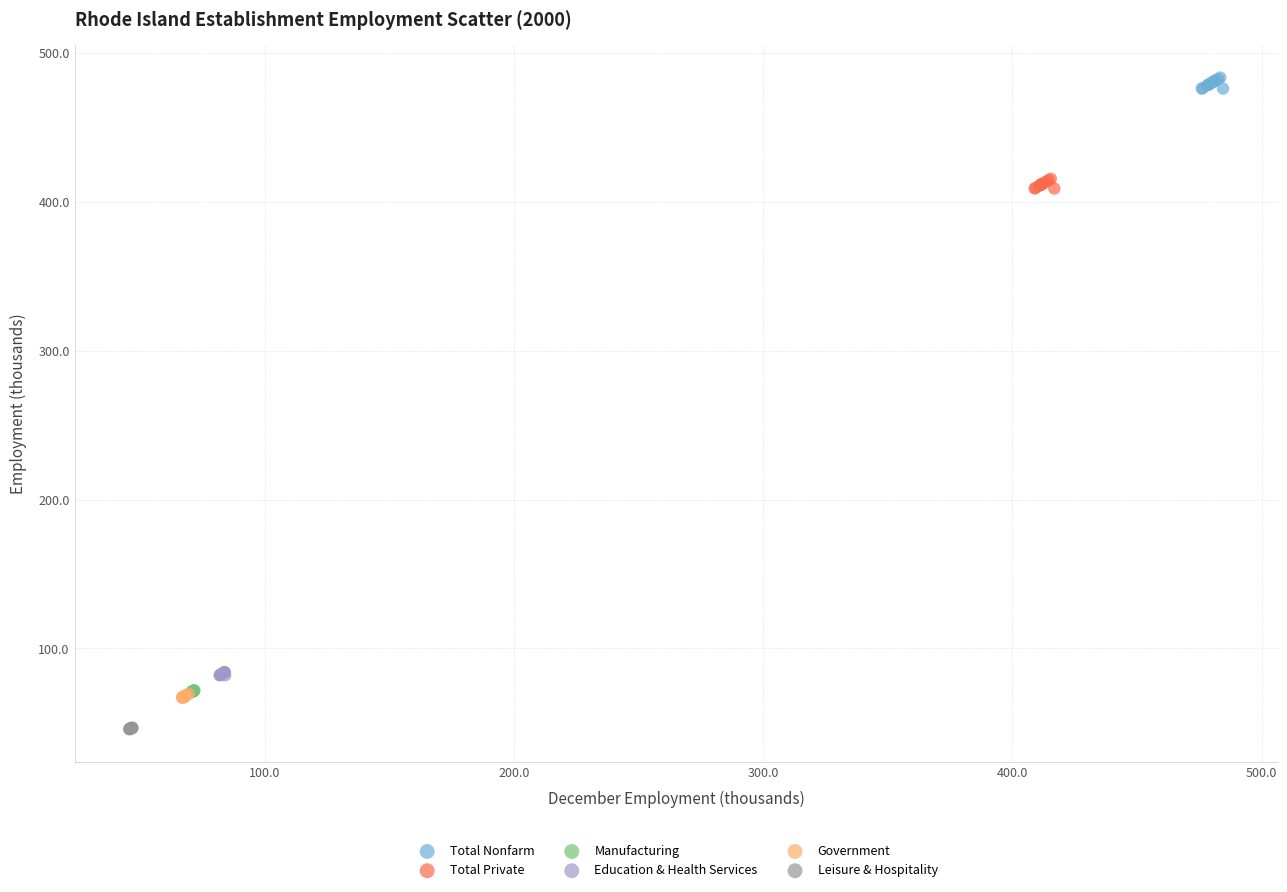

Which series reaches the maximum Y coordinate?

Total Nonfarm